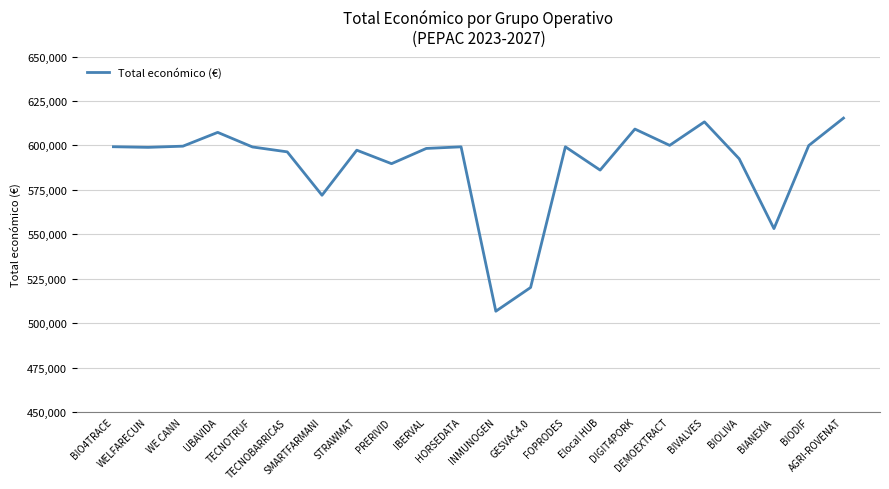

Where is the data nearest to the value 561039?

BIANEXIA